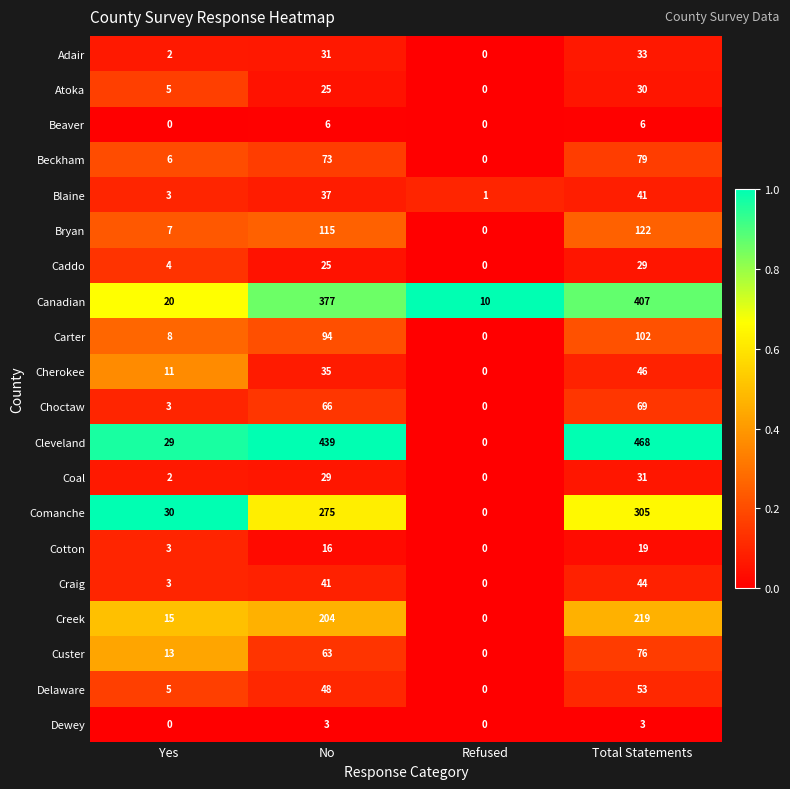

Rank the series by their maximum value, from lowest to highest.

Dewey, Beaver, Cotton, Caddo, Atoka, Coal, Adair, Blaine, Craig, Cherokee, Delaware, Choctaw, Custer, Beckham, Carter, Bryan, Creek, Comanche, Canadian, Cleveland